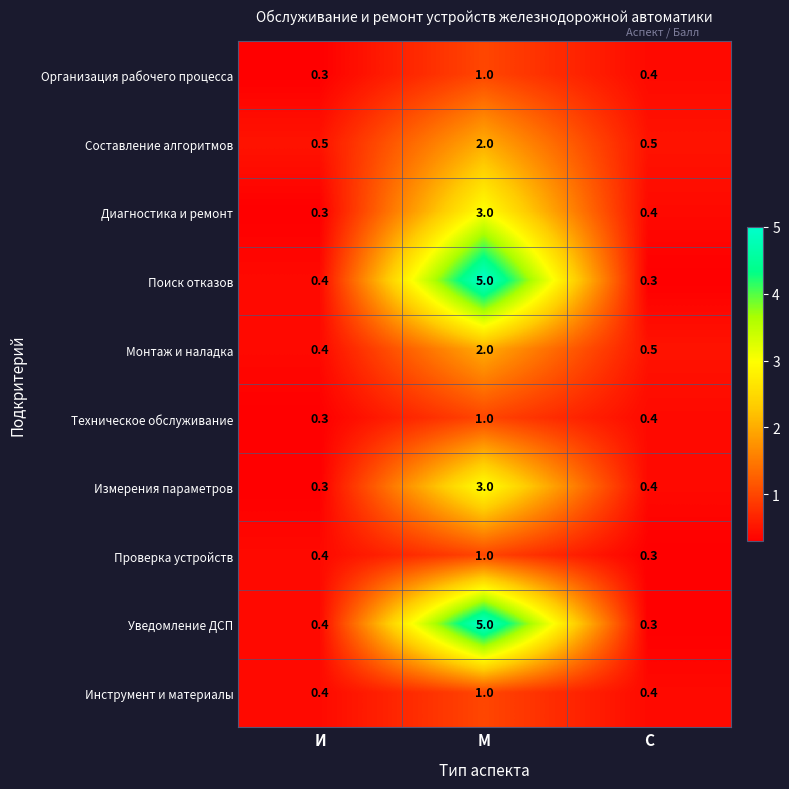

Where is Монтаж и наладка nearest to the value 1?

С